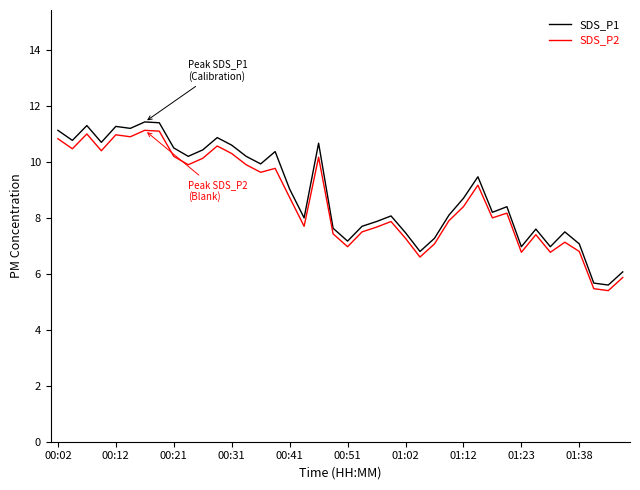

True or false: SDS_P1 and SDS_P2 cross at least once.

False